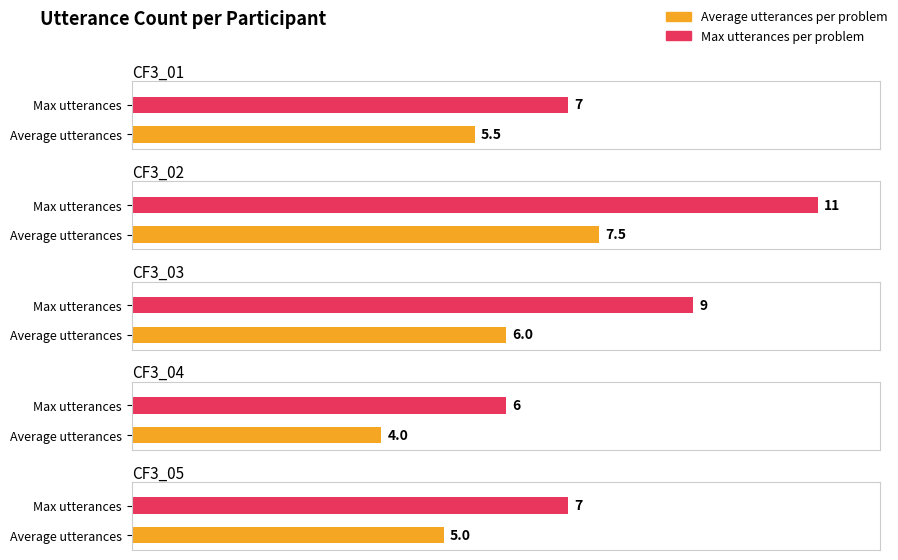

List the series in order of their overall mean, lowest first.

Average utterances per problem, Max utterances per problem